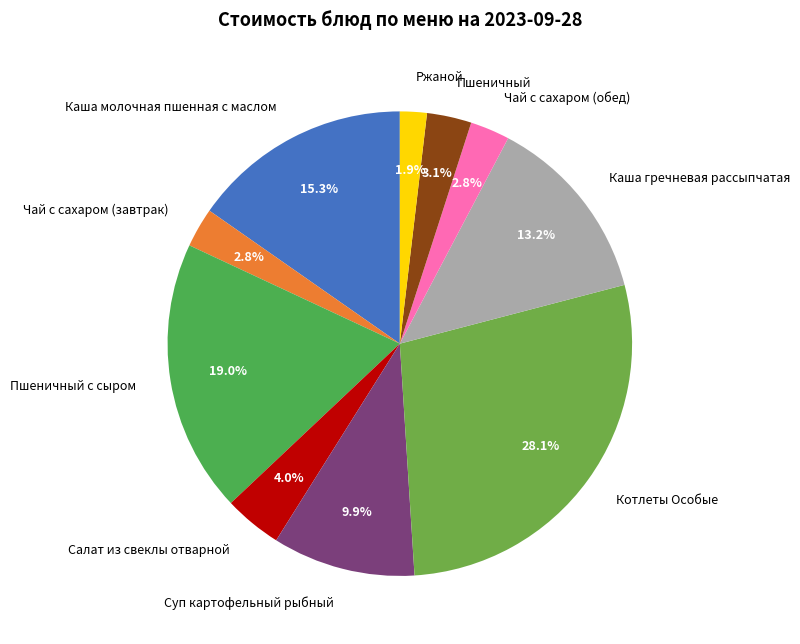

Does Салат из свеклы отварной account for over 50% of the chart?

No